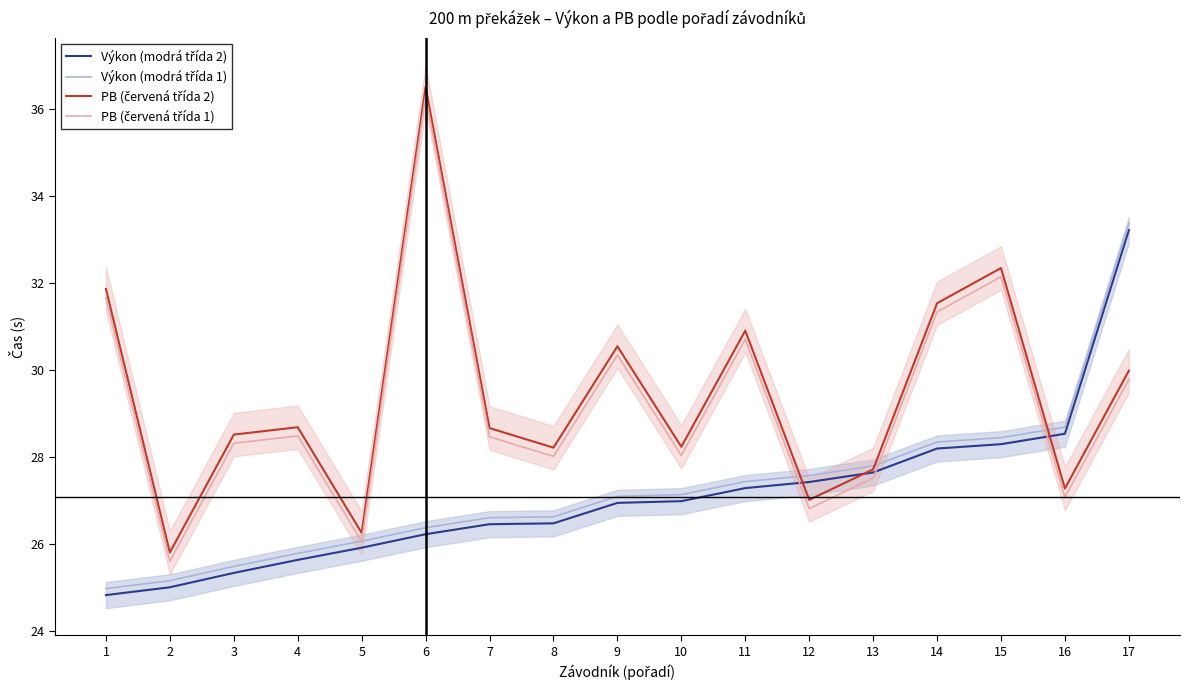

Reading left to right, extract all data points from this chart.

Výkon (modrá třída 2): 1=24.8	2=25.0	3=25.3	4=25.6	5=25.9	6=26.2	7=26.4	8=26.5	9=26.9	10=27.0	11=27.3	12=27.4	13=27.6	14=28.2	15=28.3	16=28.5	17=33.2
Výkon (modrá třída 1): 1=25.0	2=25.1	3=25.5	4=25.8	5=26.1	6=26.4	7=26.6	8=26.6	9=27.1	10=27.1	11=27.4	12=27.6	13=27.8	14=28.3	15=28.4	16=28.7	17=33.4
PB (červená třída 2): 1=31.9	2=25.8	3=28.5	4=28.7	5=26.2	6=36.5	7=28.7	8=28.2	9=30.5	10=28.2	11=30.9	12=27.0	13=27.7	14=31.5	15=32.3	16=27.3	17=30.0
PB (červená třída 1): 1=31.7	2=25.6	3=28.3	4=28.5	5=26.1	6=36.3	7=28.5	8=28.0	9=30.3	10=28.0	11=30.7	12=26.8	13=27.5	14=31.3	15=32.1	16=27.1	17=29.8